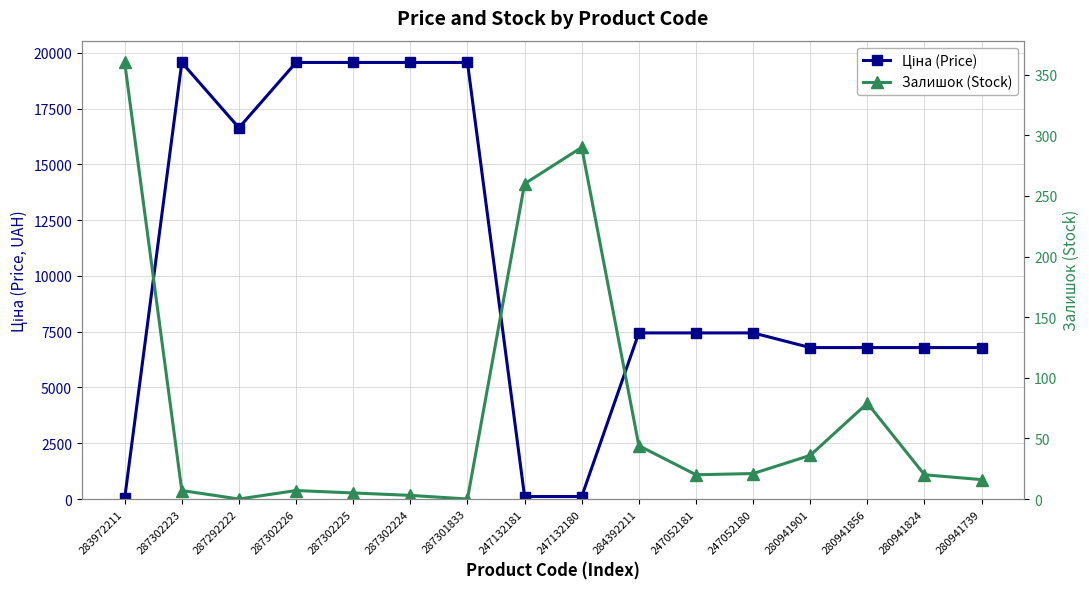

What is the value of the Залишок (Stock) point at the 9th from the left?

290.0